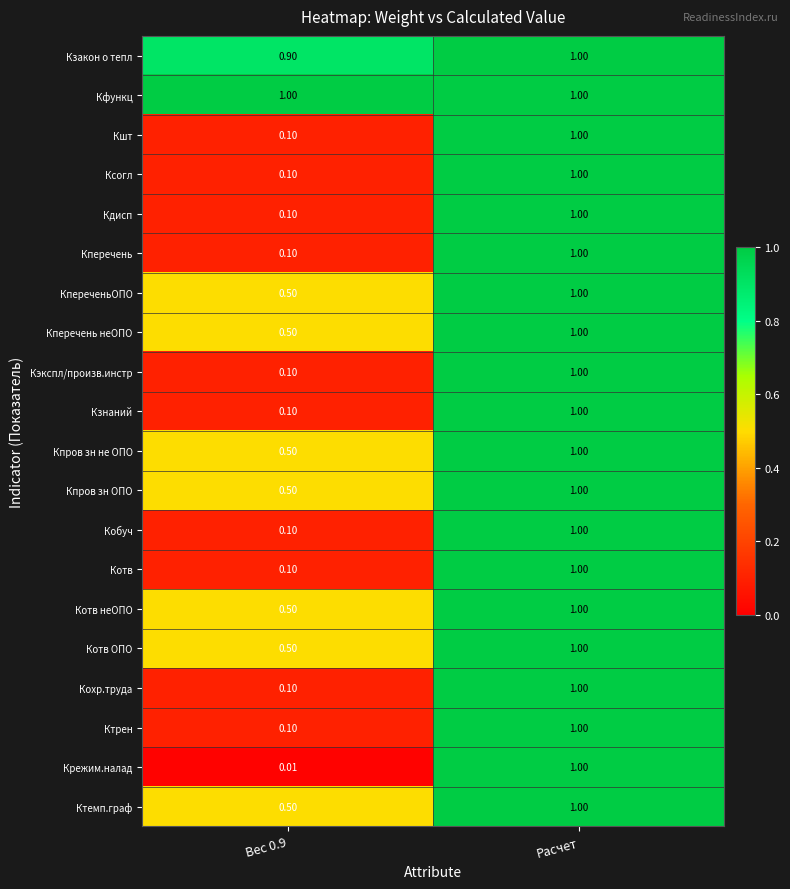

Which category has the lowest value across all series?

Вес 0.9